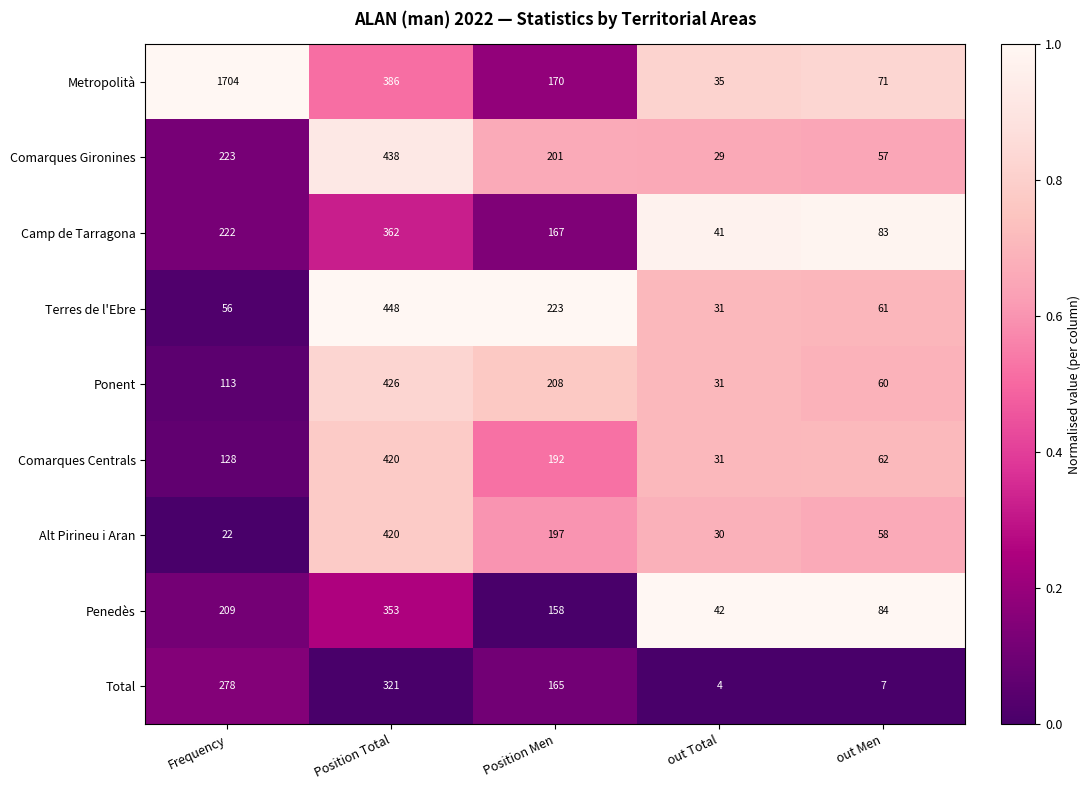

Which category has the highest value in the Comarques Centrals series?

Position Total